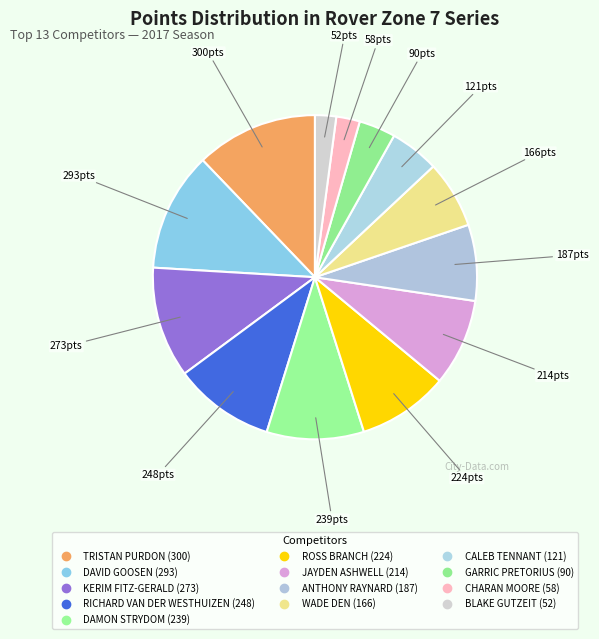

Count the number of slices in the pie.

13